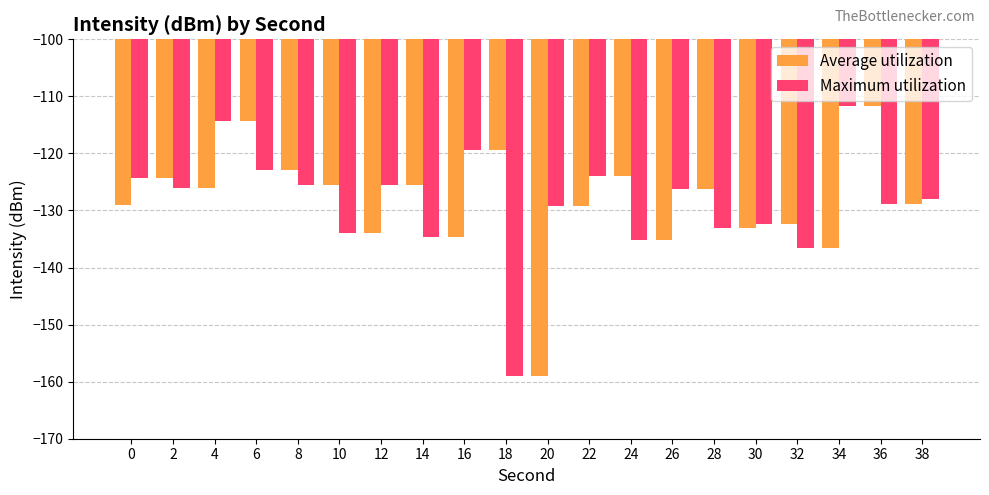

What are all the series names shown in the legend?

Average utilization, Maximum utilization